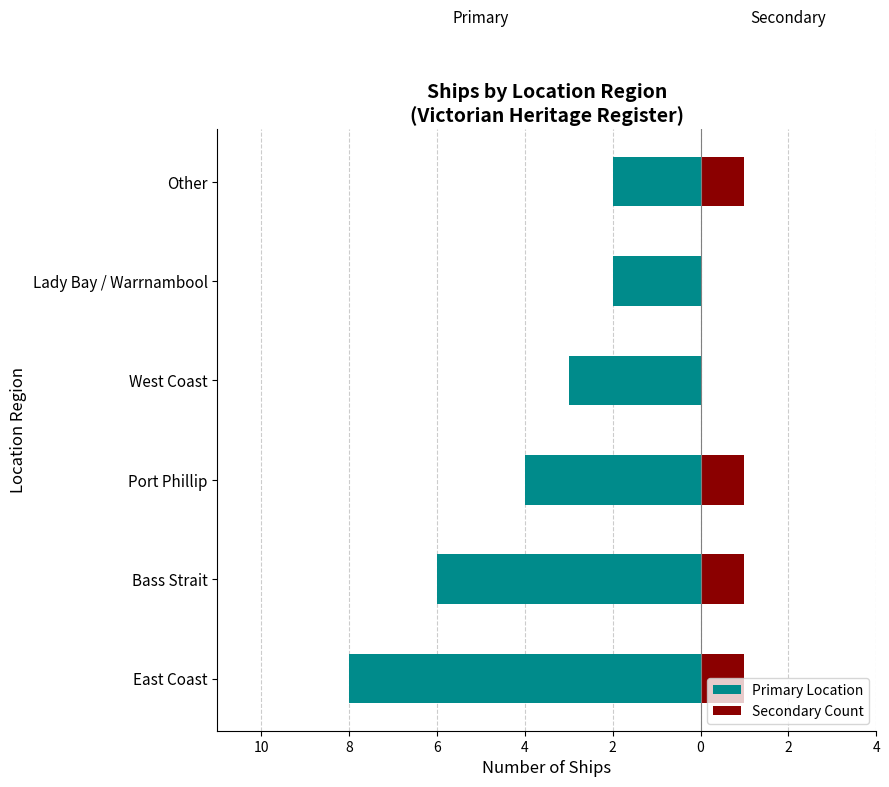

What is the value of the Secondary Count bar at the 1st from the left?

1